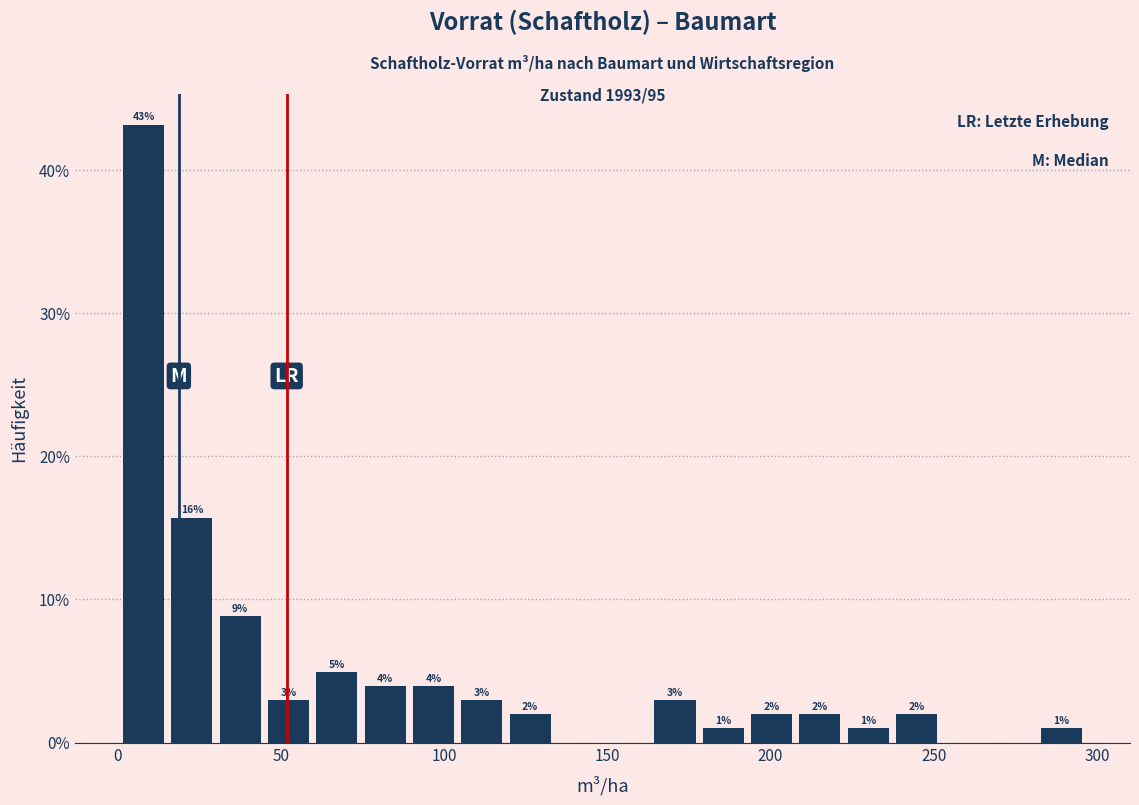

Read against the x-axis, roughly where is the centre of the tallest bar?

10